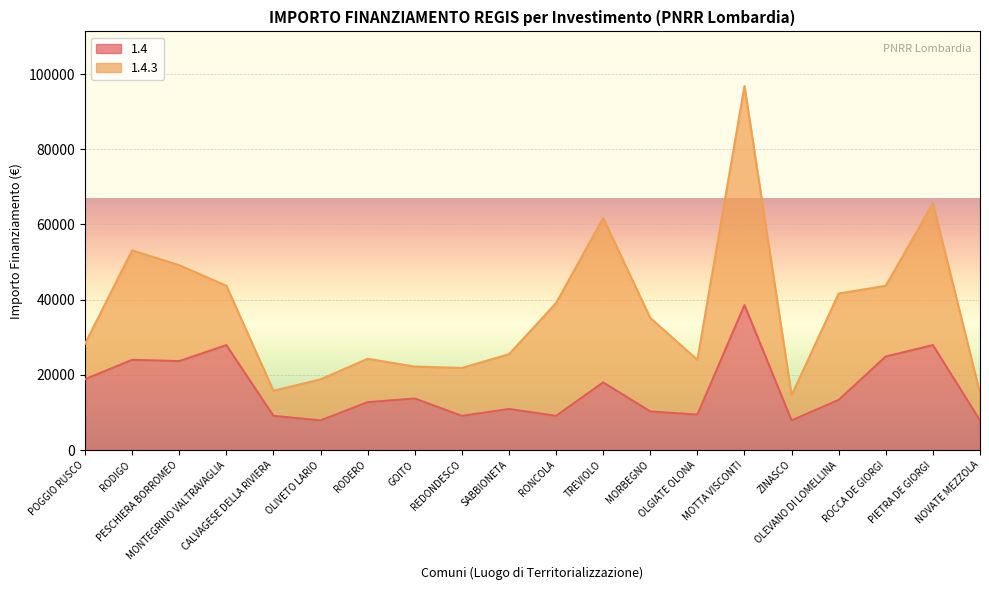

The value at ZINASCO is 7891. True or false?

True